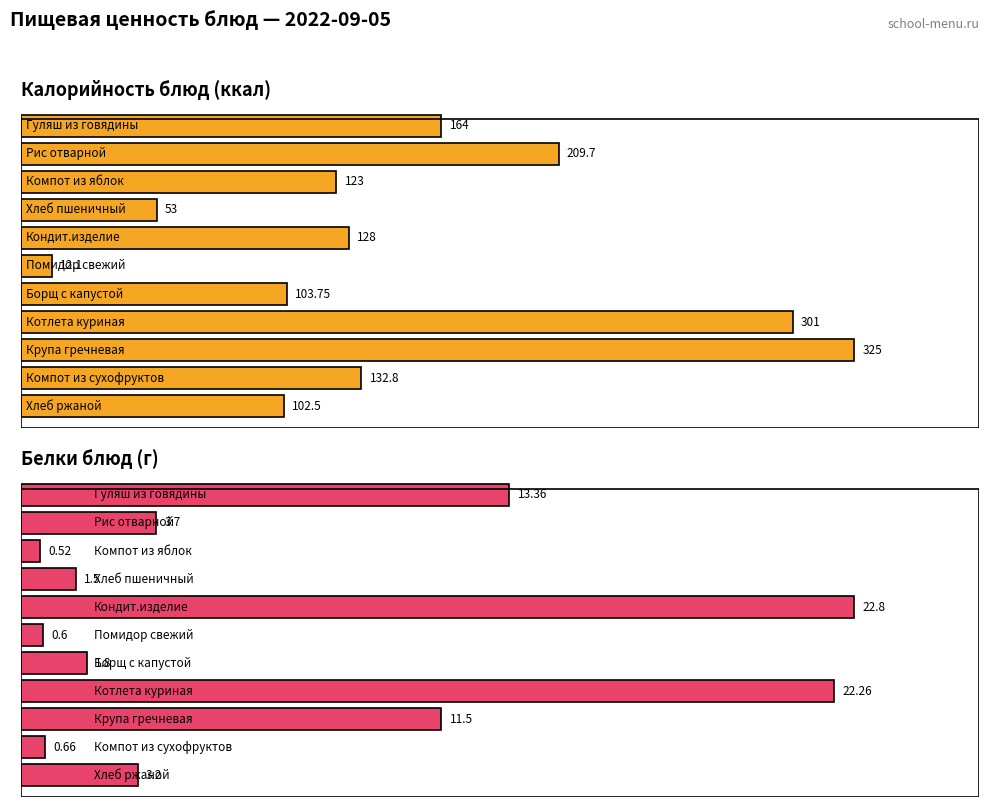

Which series has the largest range (max minus min)?

Калорийность